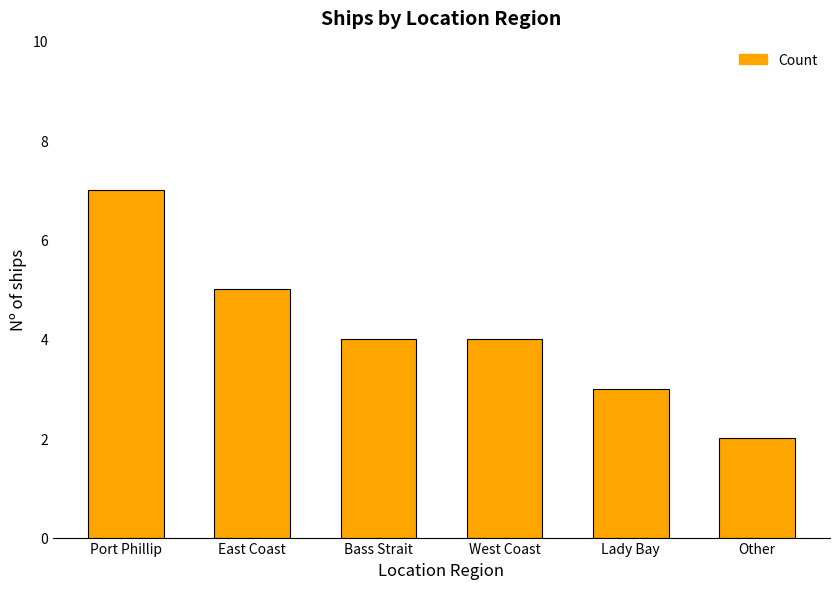

Where does the data first go above 4?

Port Phillip